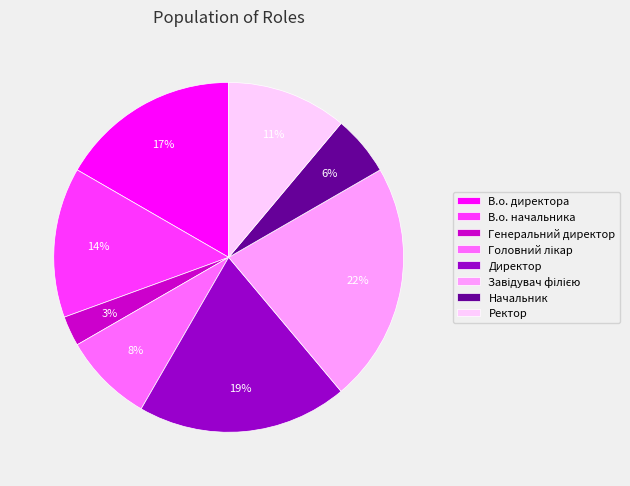

Combined, do В.о. начальника and Ректор account for over 50%?

No